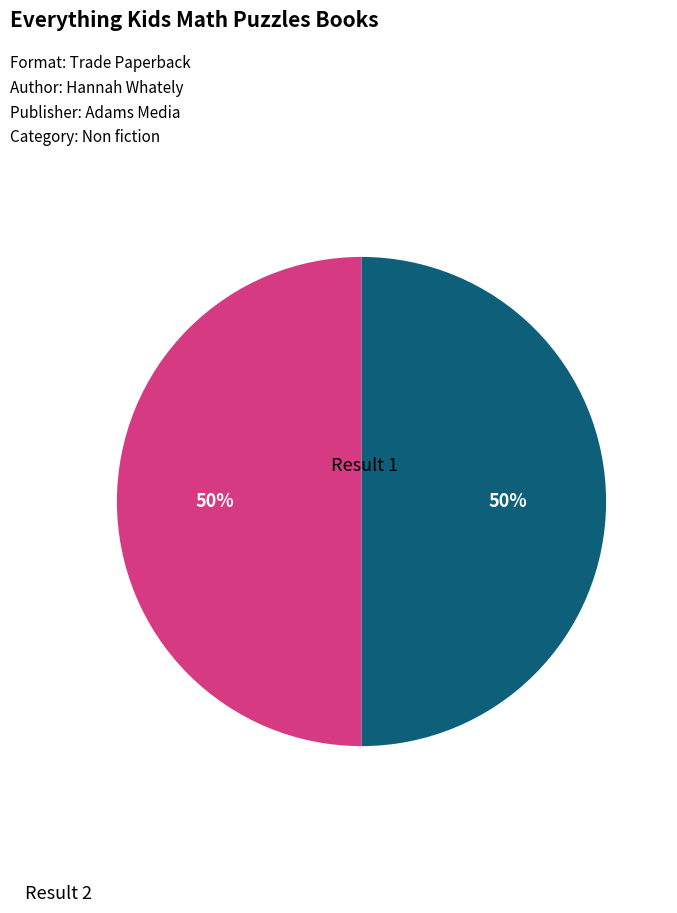

To the nearest percent, what is the combined percentage of Result 2 and Result 1?

100%